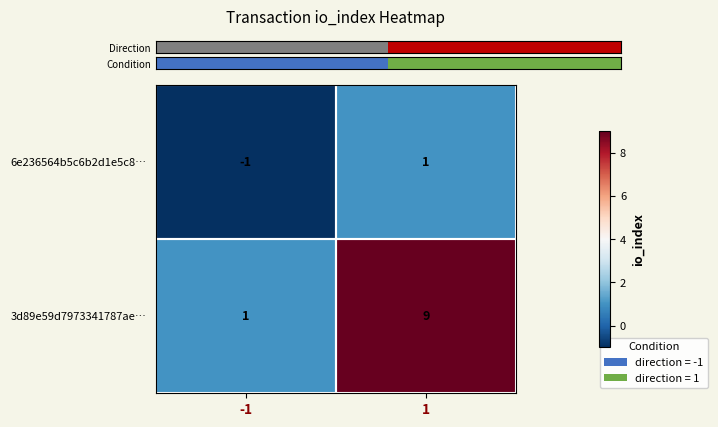

At 1, list the series in order from largest to smallest.

3d89e59d7973341787ae…, 6e236564b5c6b2d1e5c8…